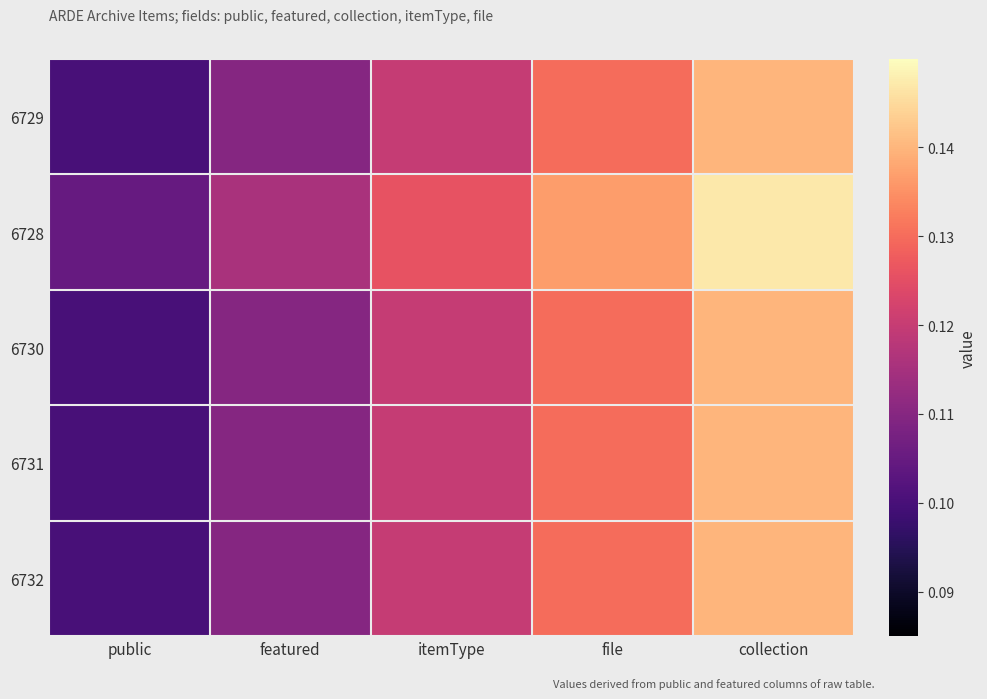

How many series are shown in this chart?

5